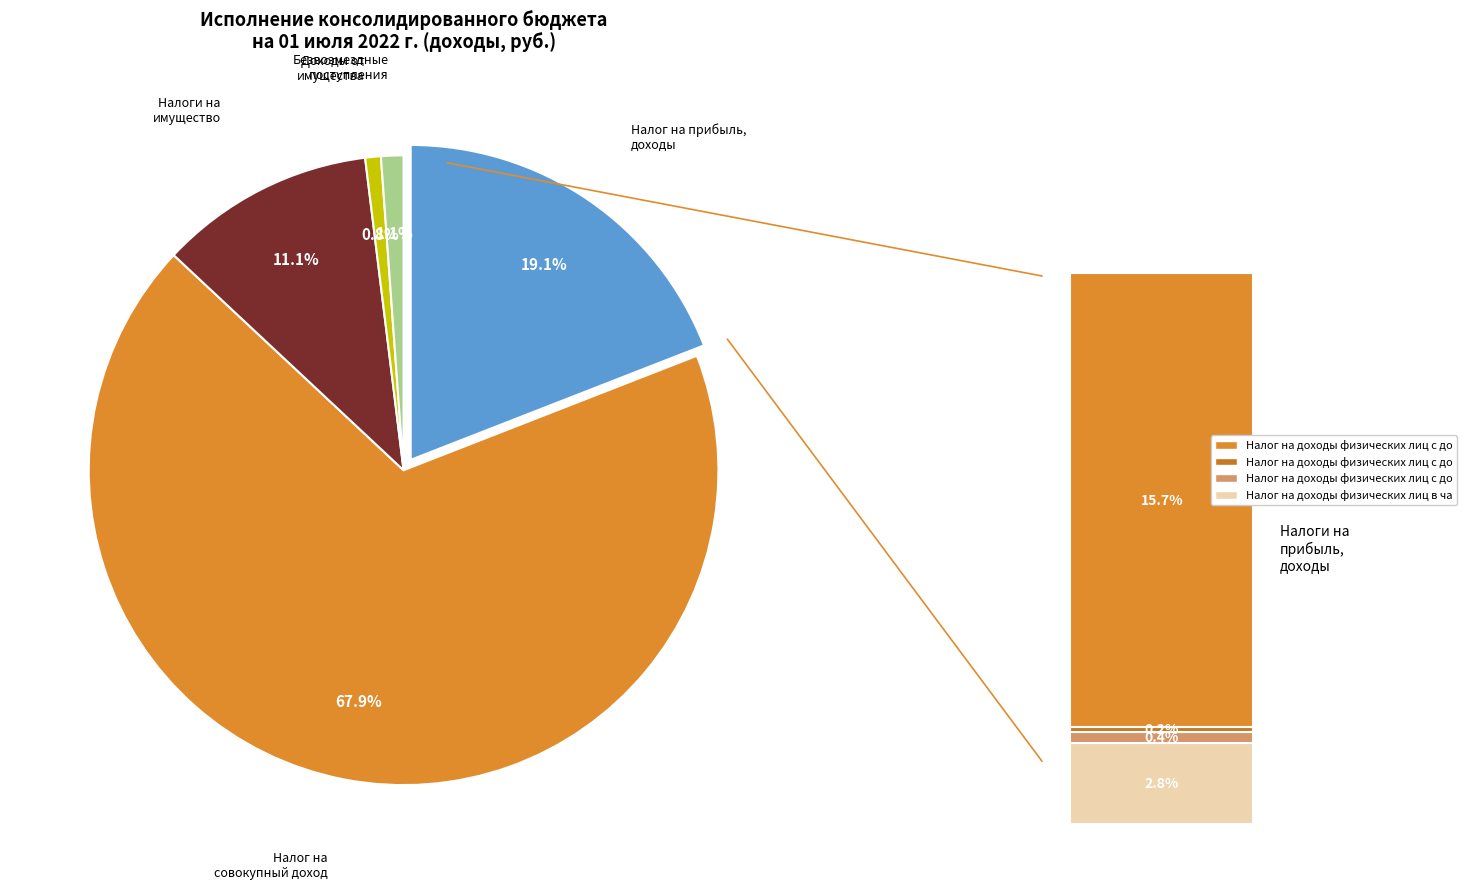

What is the change in value from НАЛОГИ НА ПРИБЫЛЬ, ДОХОДЫ to БЕЗВОЗМЕЗДНЫЕ ПОСТУПЛЕНИЯ?

-5814428.4